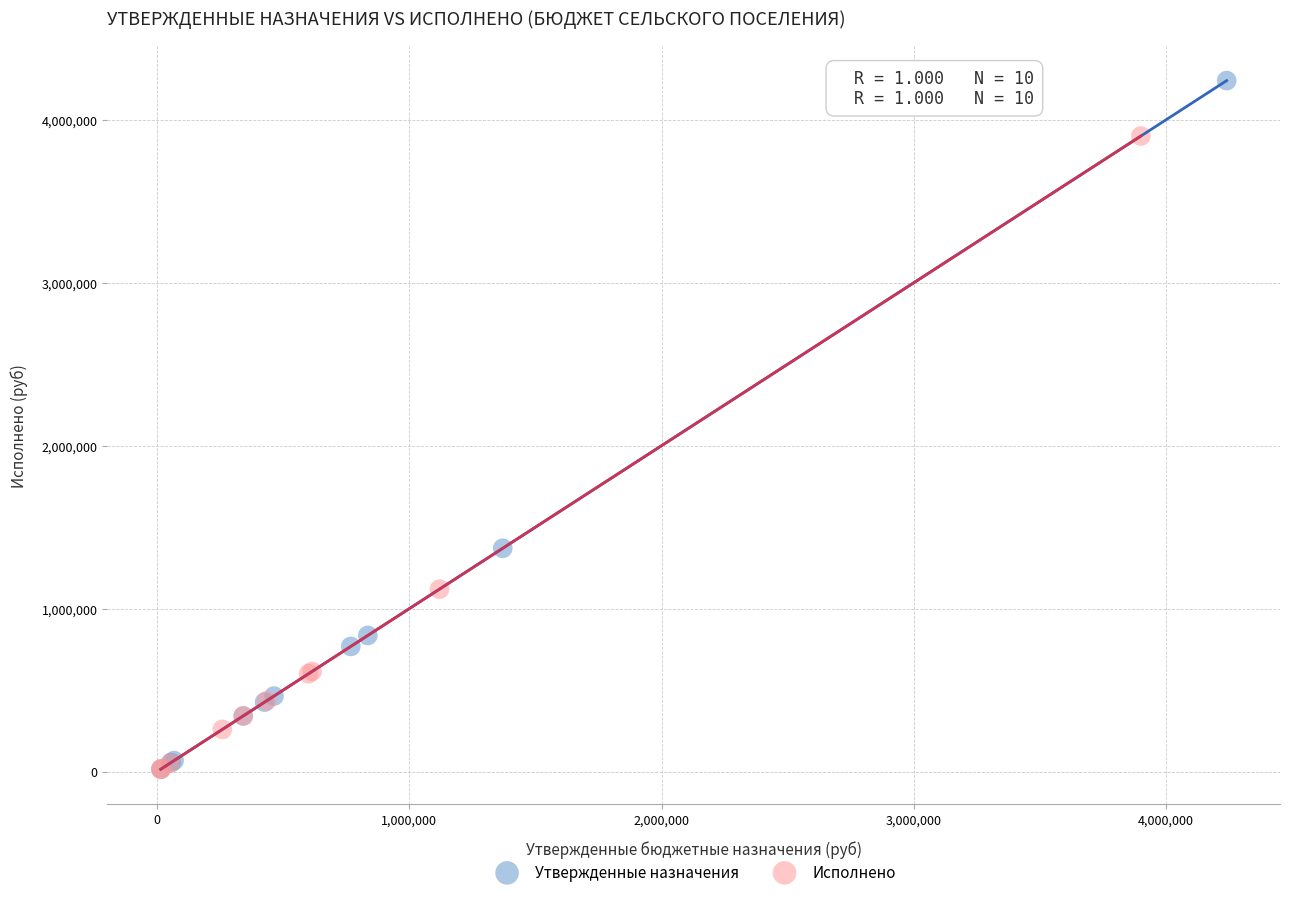

Which series reaches the maximum Y coordinate?

Утвержденные назначения